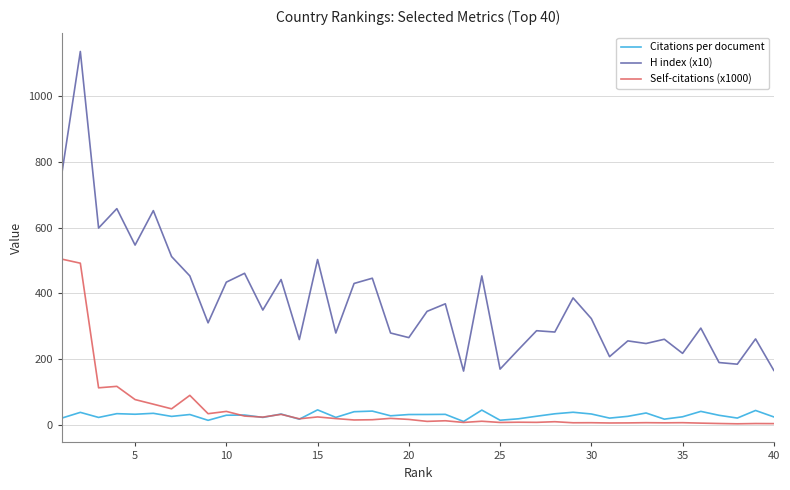

True or false: H index (x10) and Self-citations (x1000) cross at least once.

False